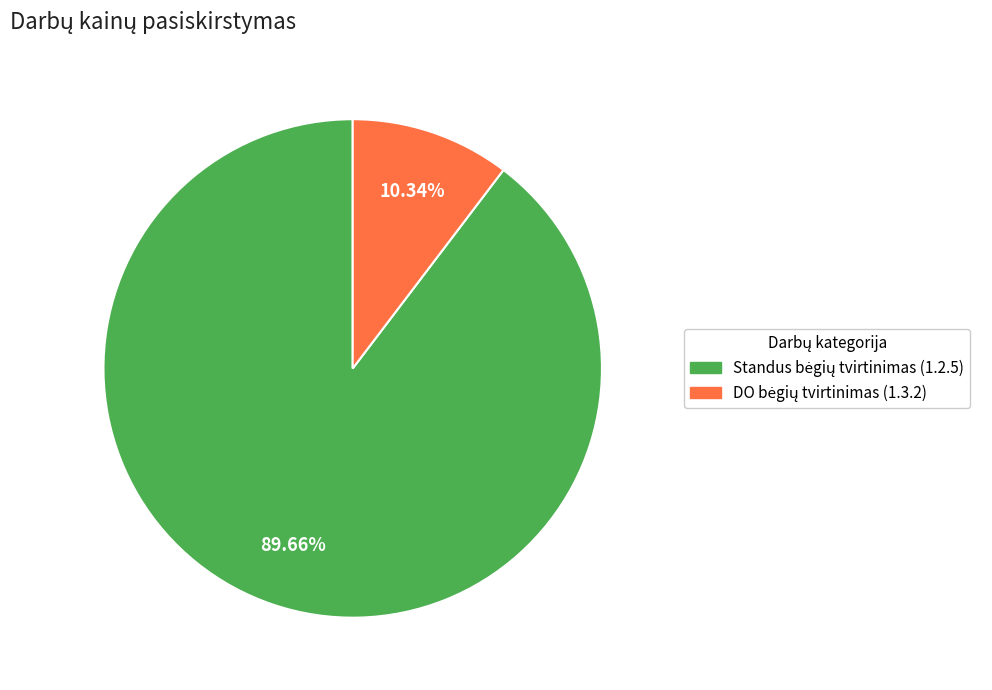

Count the number of slices in the pie.

2